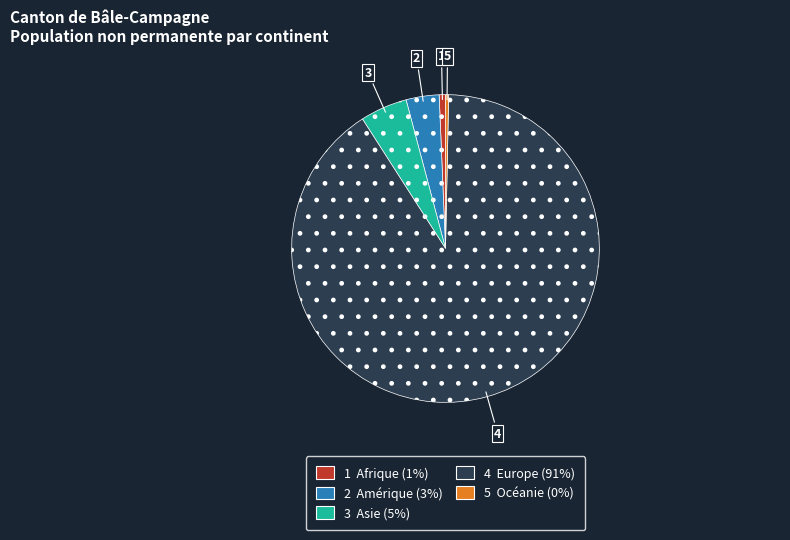

Is there a majority slice in this chart?

Yes